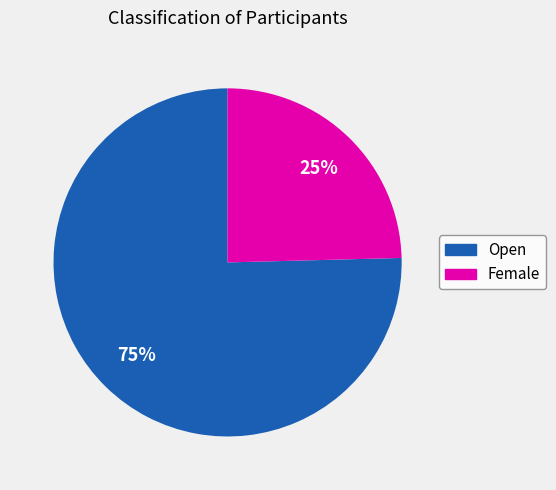

How many segments does this pie chart have?

2